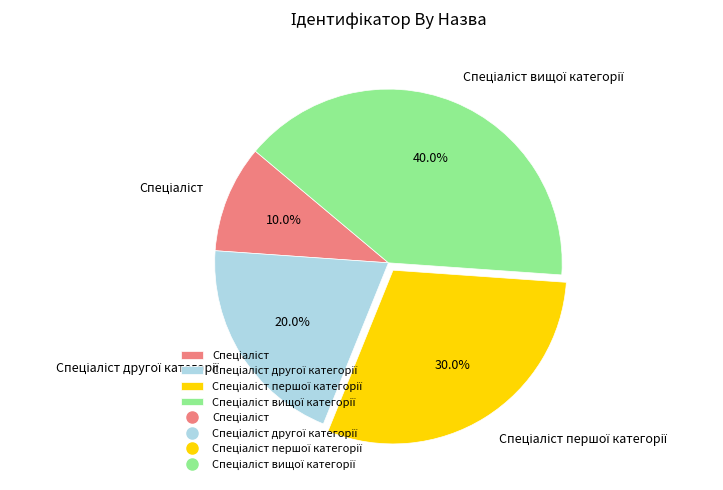

Does any single category account for the majority?

No